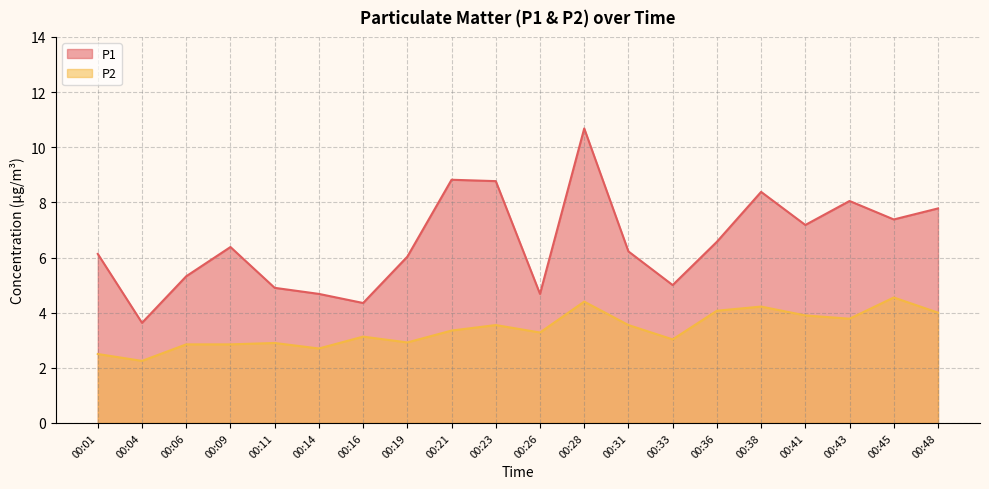

What are all the series names shown in the legend?

P1, P2